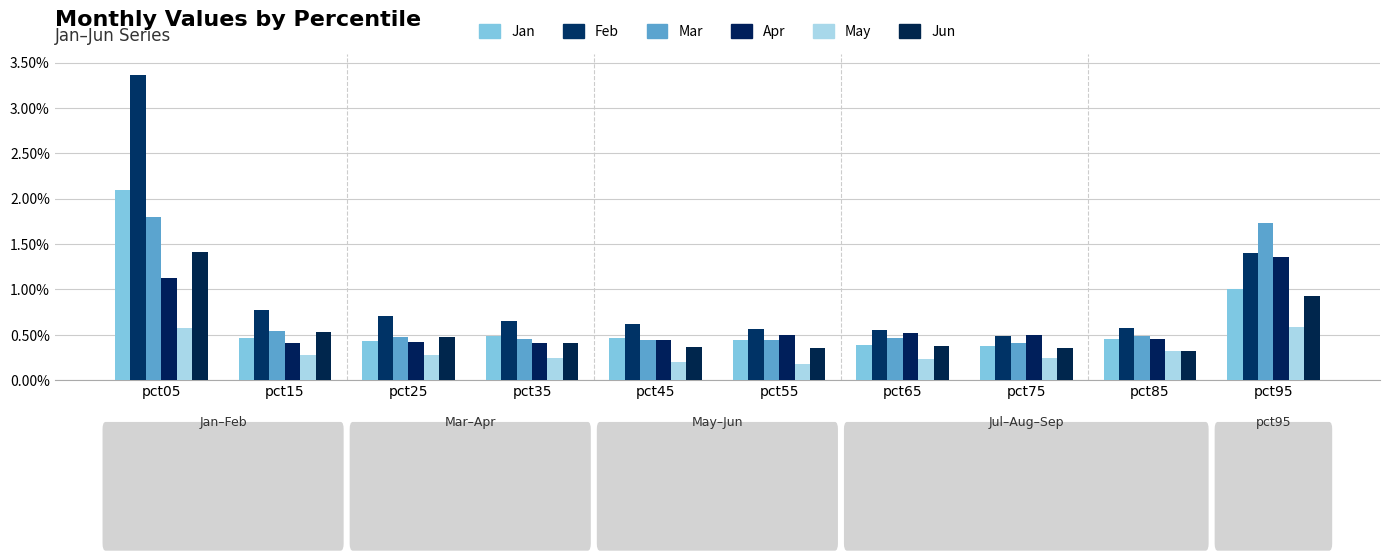

How many bars are there in total?

60